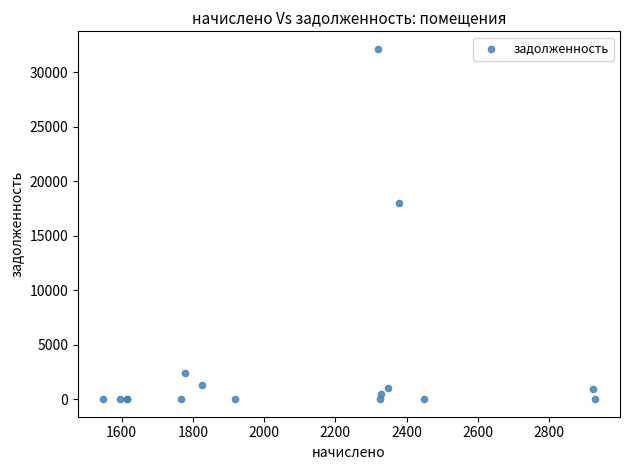

What Y value in the scatter plot is closest to 16077?

18035.4